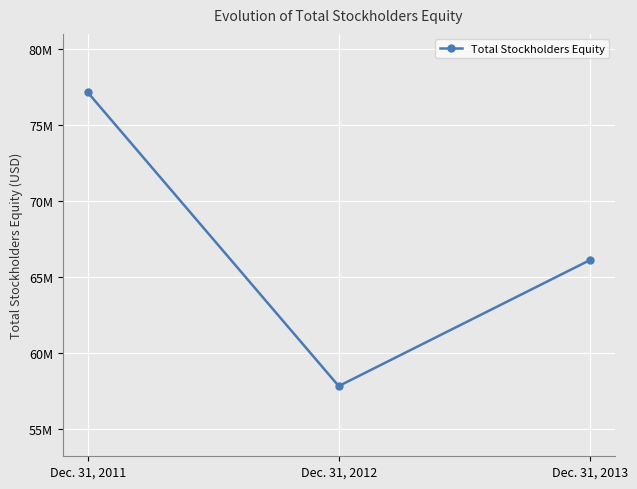

Reading left to right, transcribe all the data shown in this chart.

Dec. 31, 2011=77144910	Dec. 31, 2012=57803908	Dec. 31, 2013=66093941